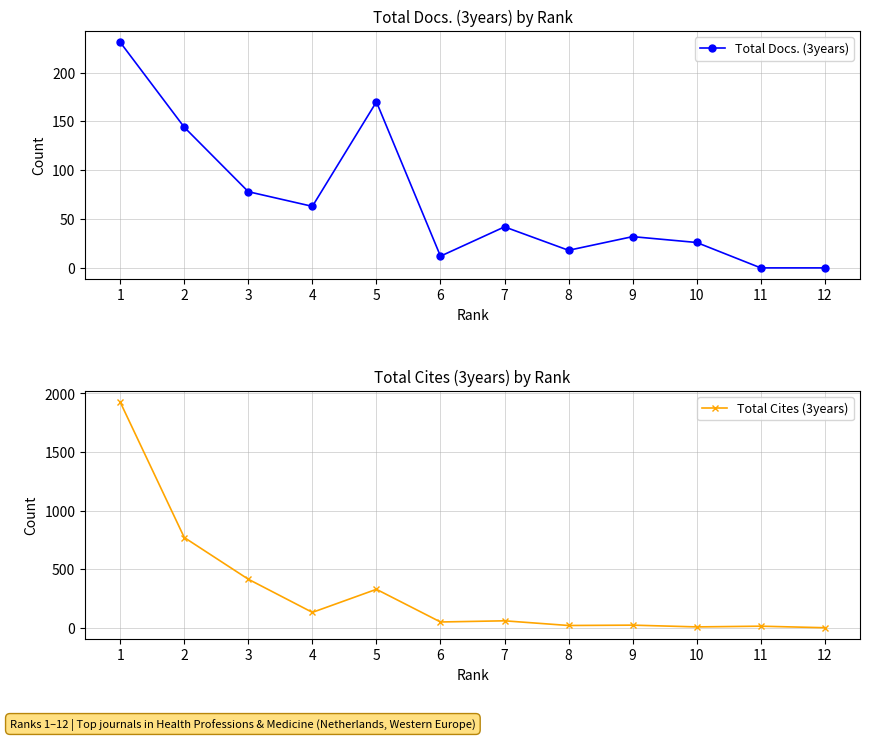

Where do Total Cites (3years) and Total Docs. (3years) first cross each other?

8 and 9